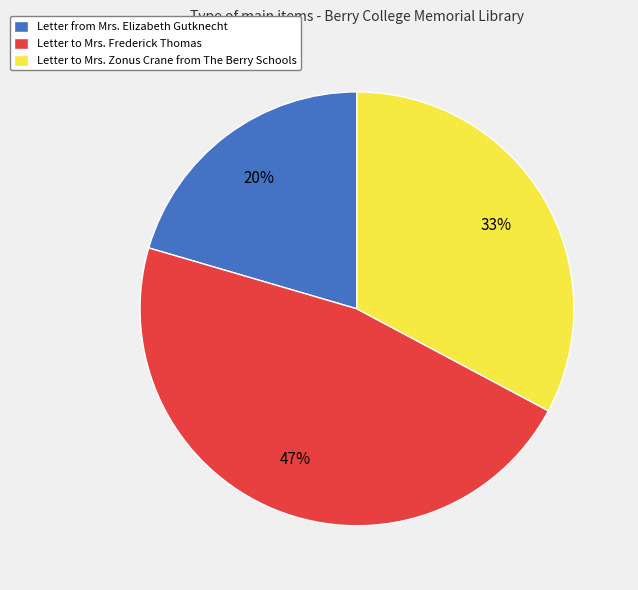

To the nearest percent, what is the combined percentage of Letter to Mrs. Frederick Thomas and Letter to Mrs. Zonus Crane from The Berry Schools?

80%